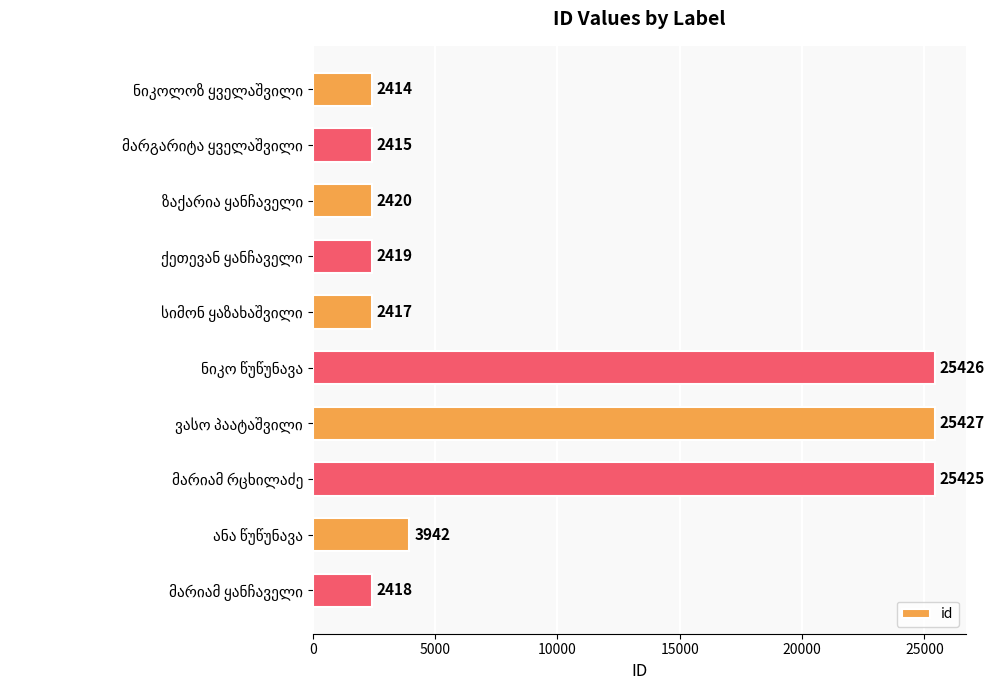

Are the bars grouped side by side (vs. stacked)?

No